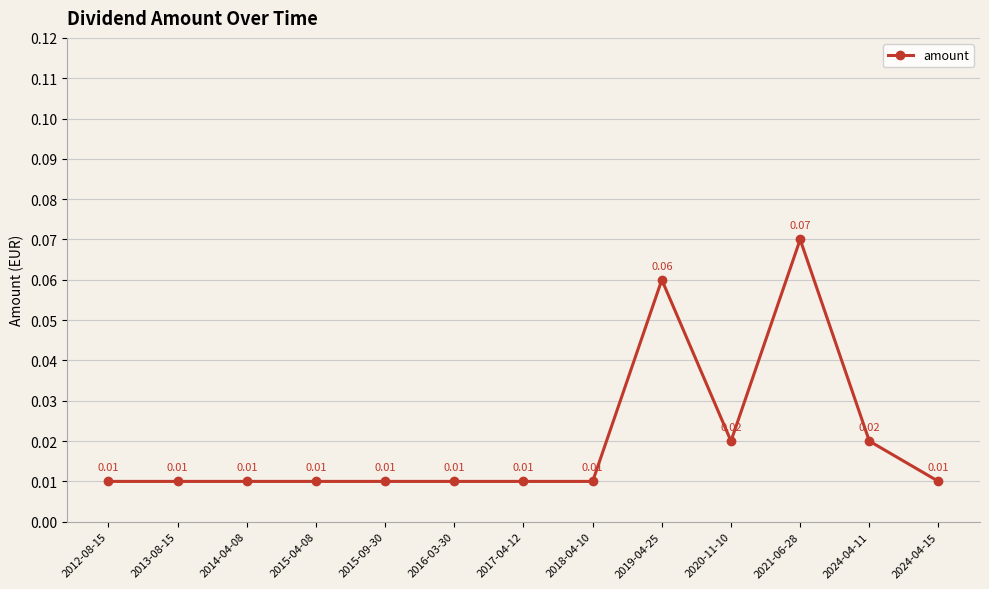

What is the label of the 6th point from the left?

2016-03-30